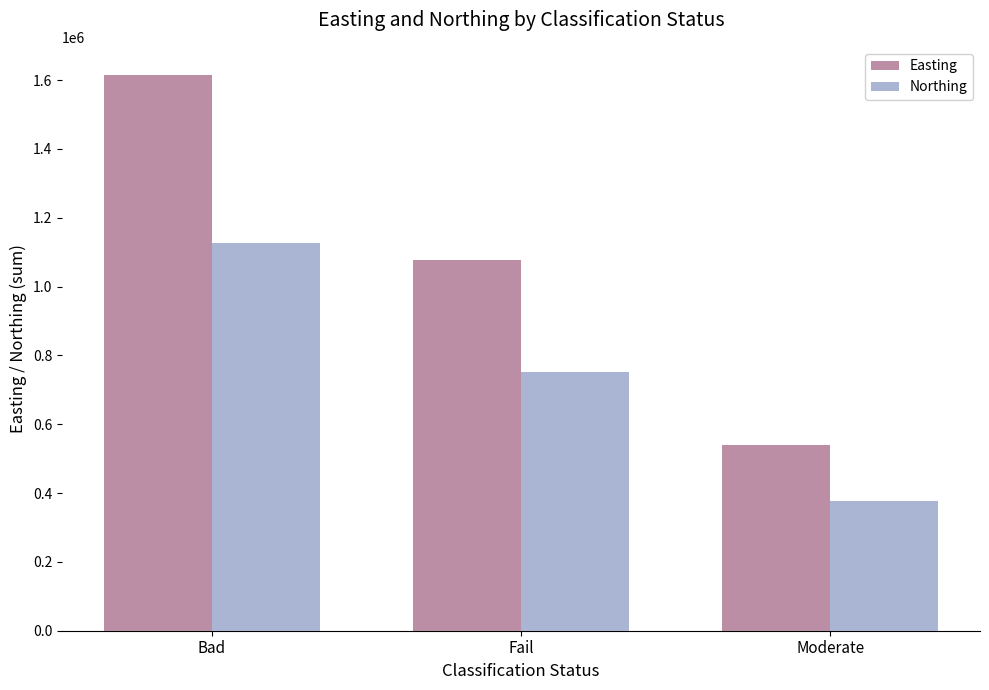

How many groups of bars are there?

3